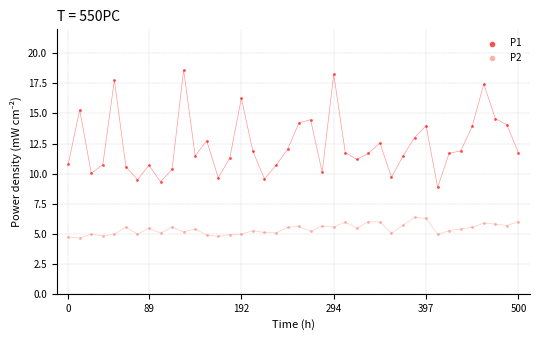

Which series contains the highest Y value?

P1